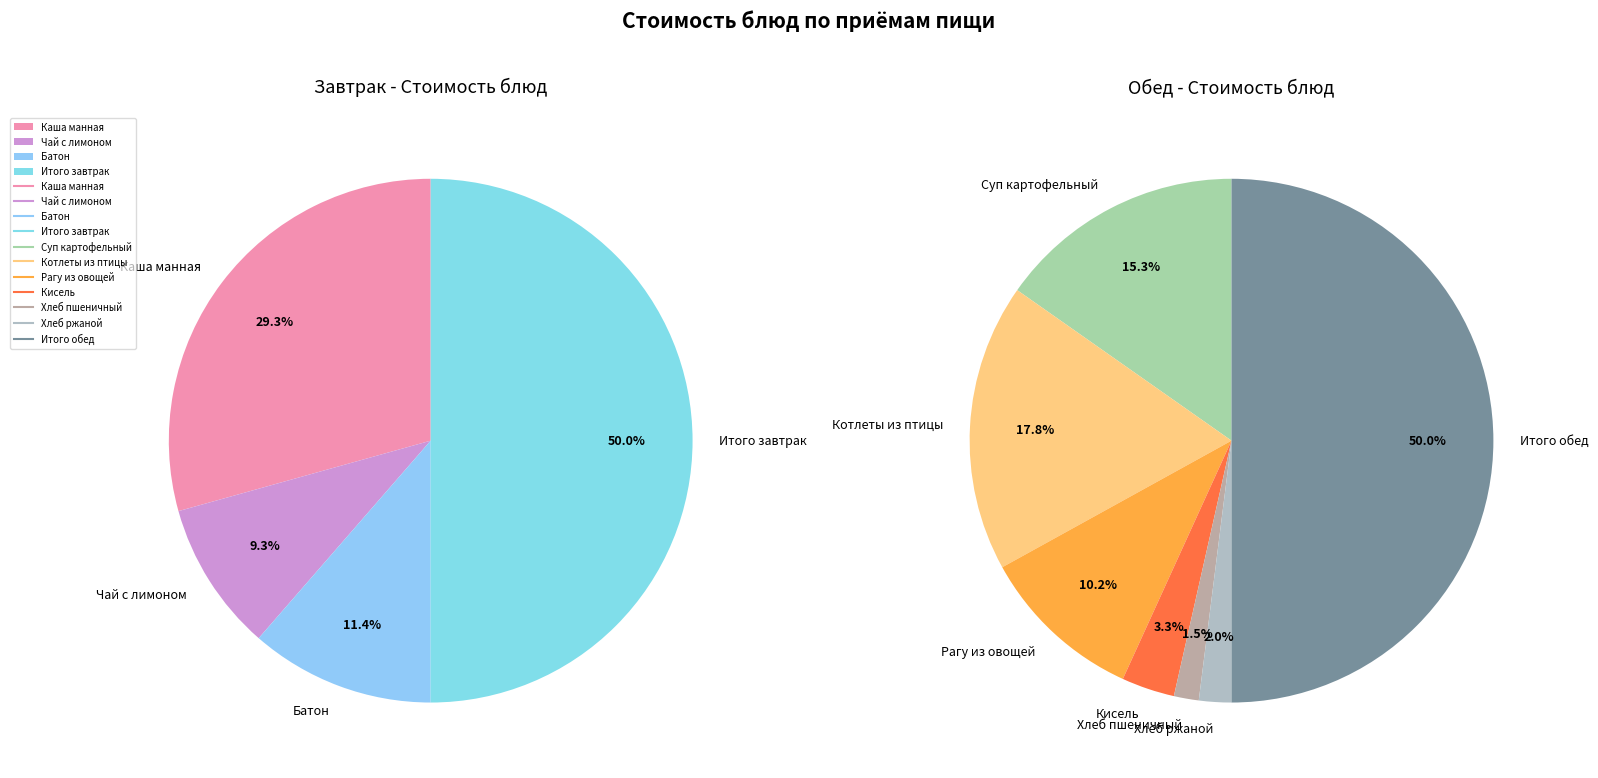

Approximately how many times larger is the value at Итого обед compared to Итого завтрак?

3.2